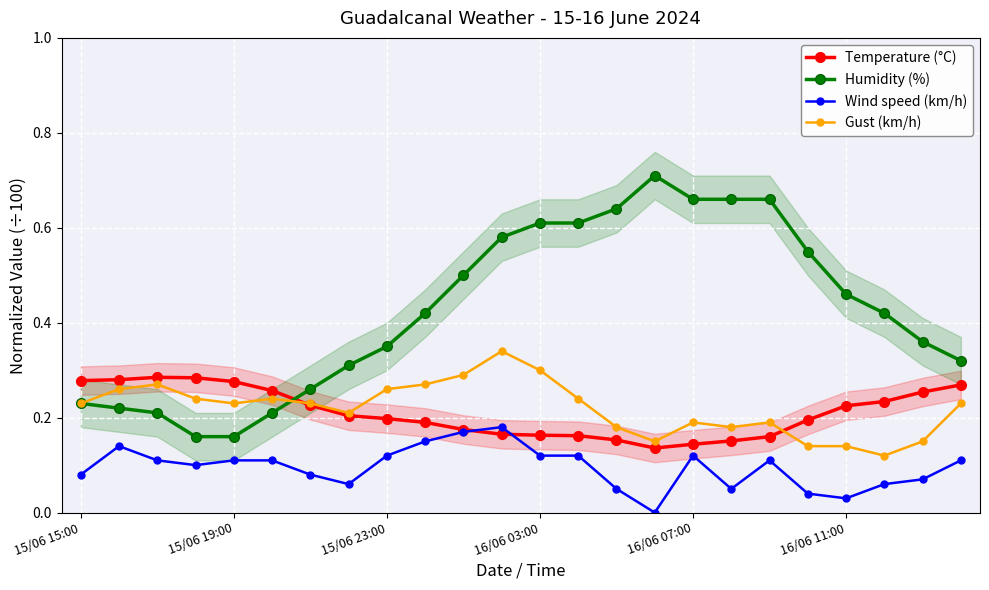

True or false: Humidity (%) and Temperature (°C) intersect in this chart.

True